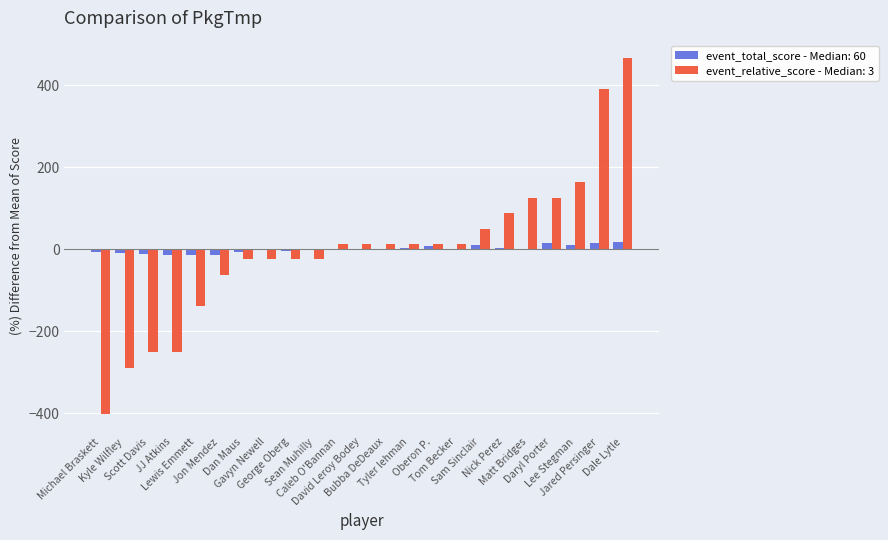

What is the greatest value displayed?

465.6